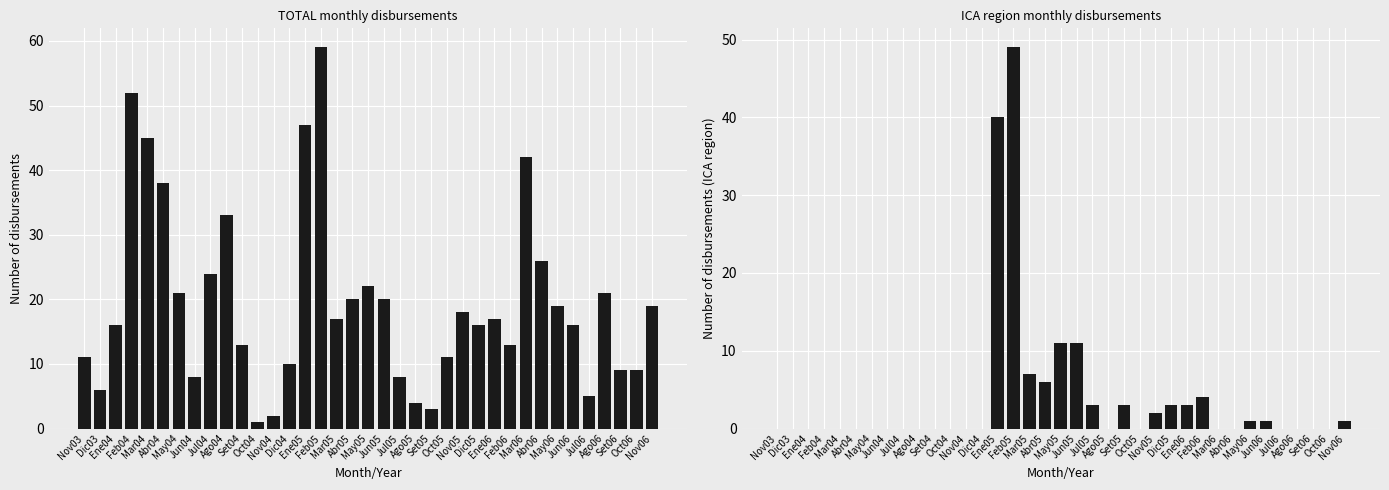

What is the total value across all series at Set05?

6